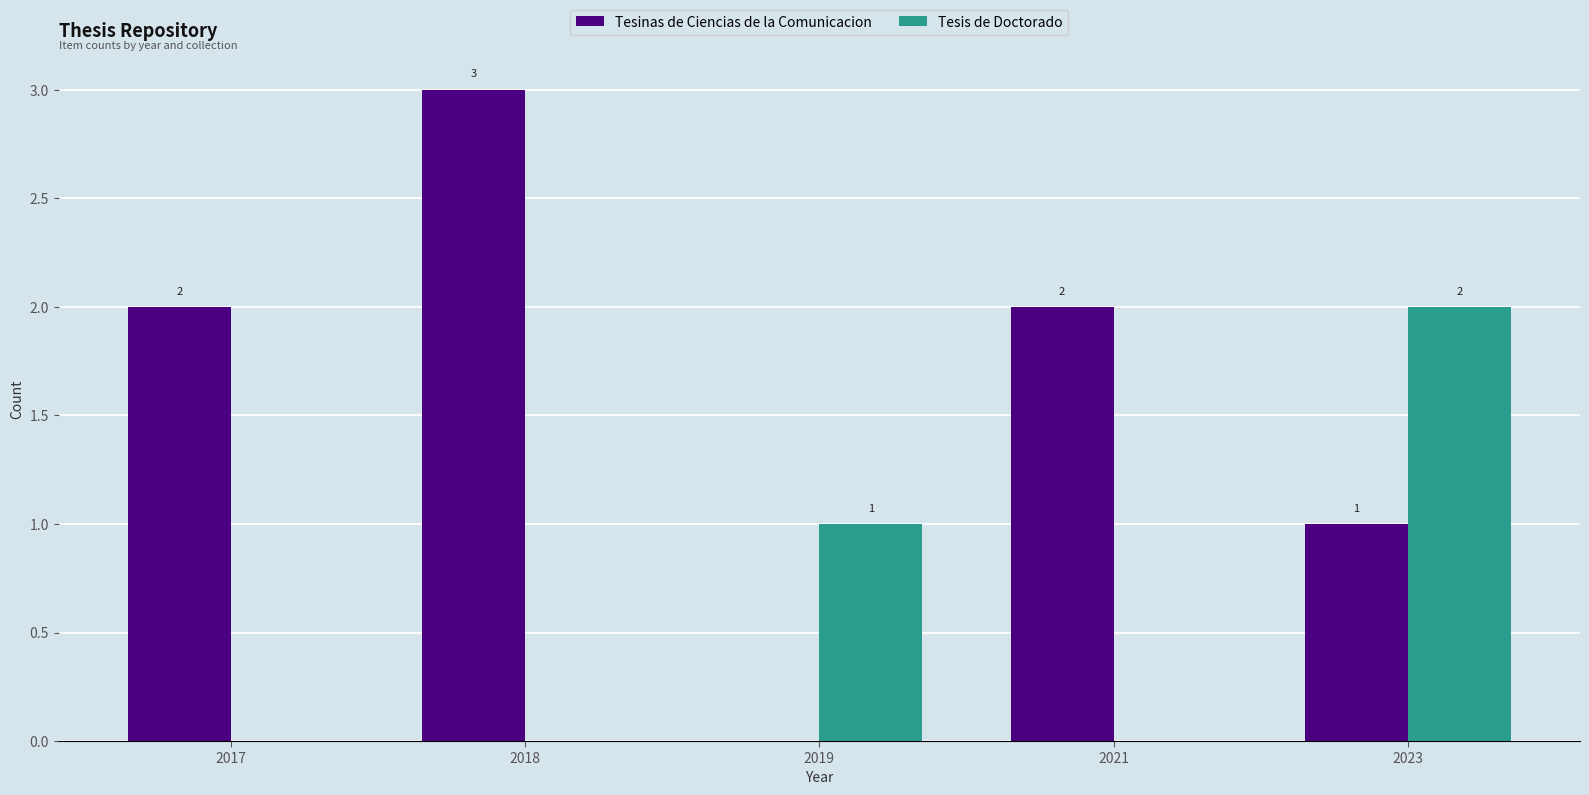

What is the maximum value shown in the chart?

3